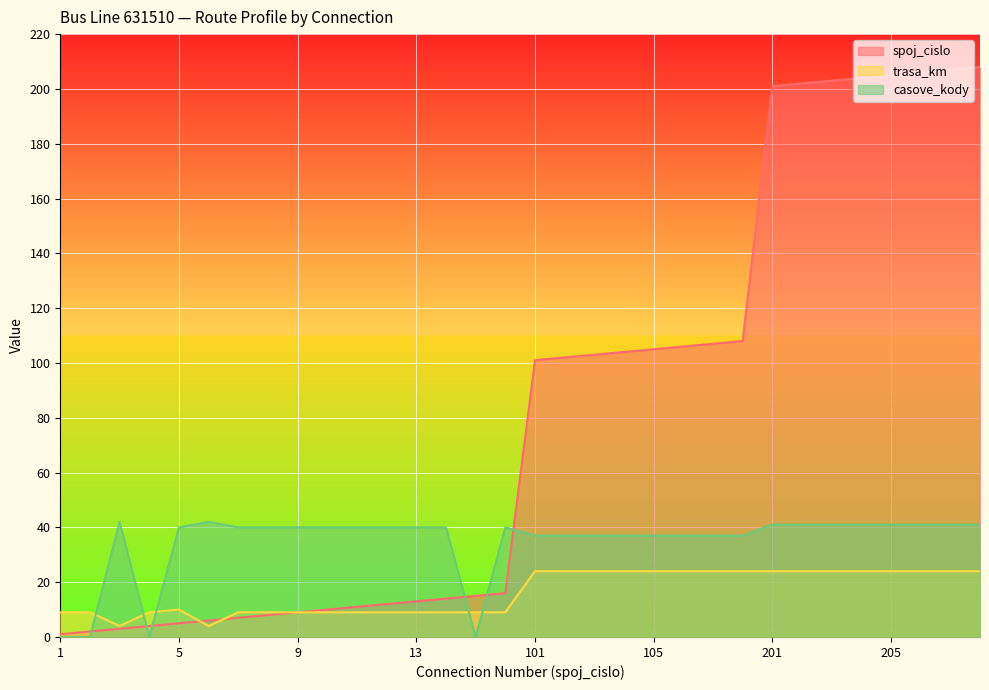

What are all the series names shown in the legend?

spoj_cislo, trasa_km, casove_kody